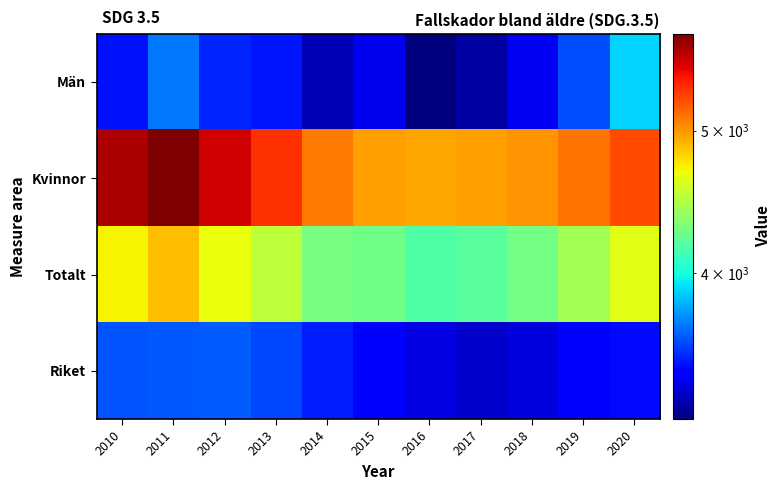

Rank the series by their maximum value, from highest to lowest.

Kvinnor, Totalt, Män, Riket